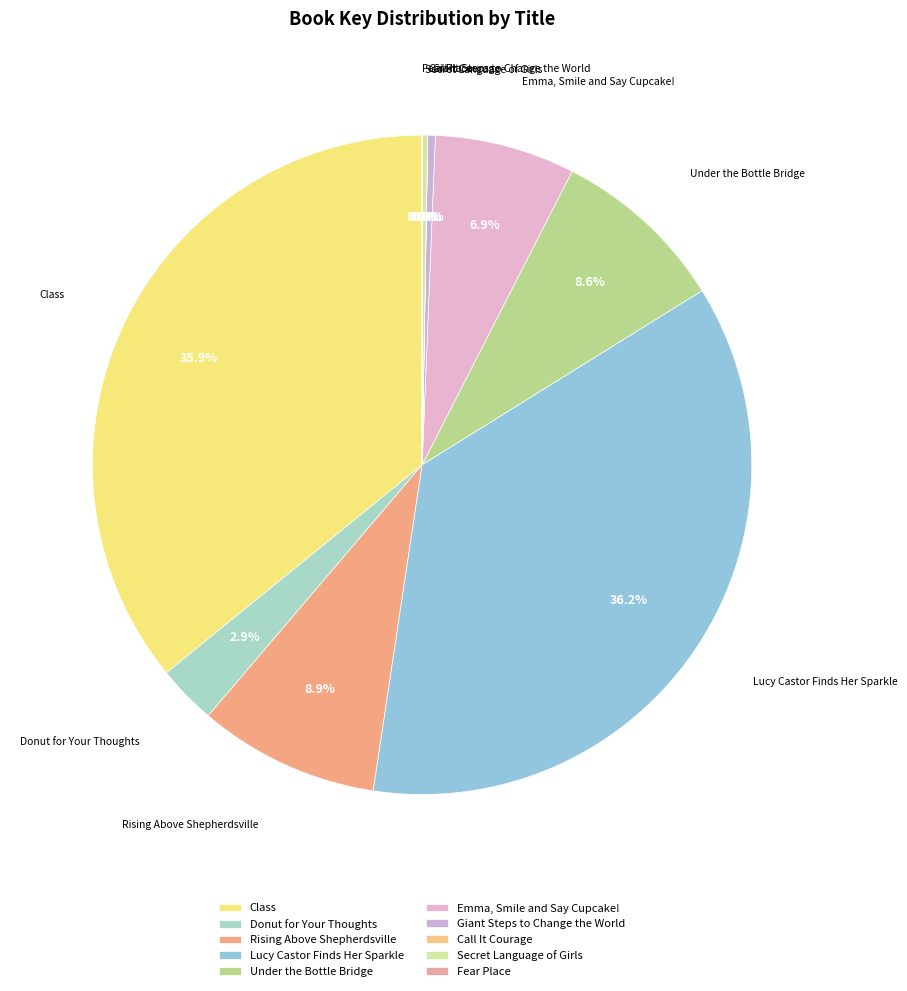

What is the total percentage of Rising Above Shepherdsville and Under the Bottle Bridge?

17.5%